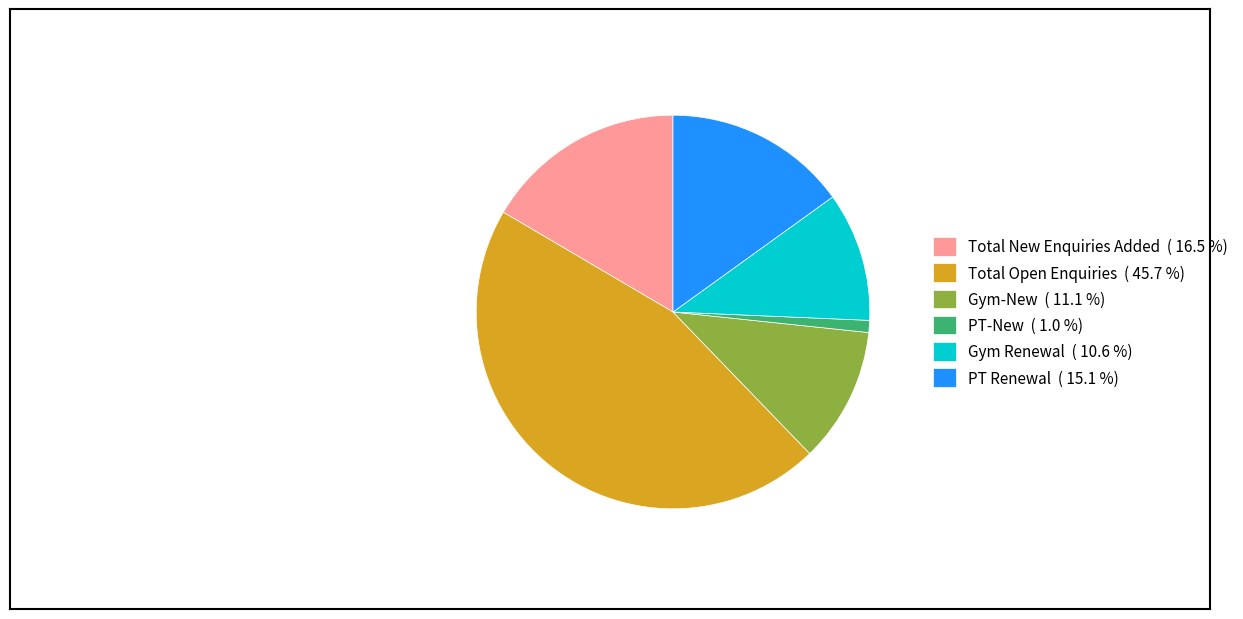

Approximately how many times larger is the value at Total New Enquiries Added compared to PT Renewal?

1.1